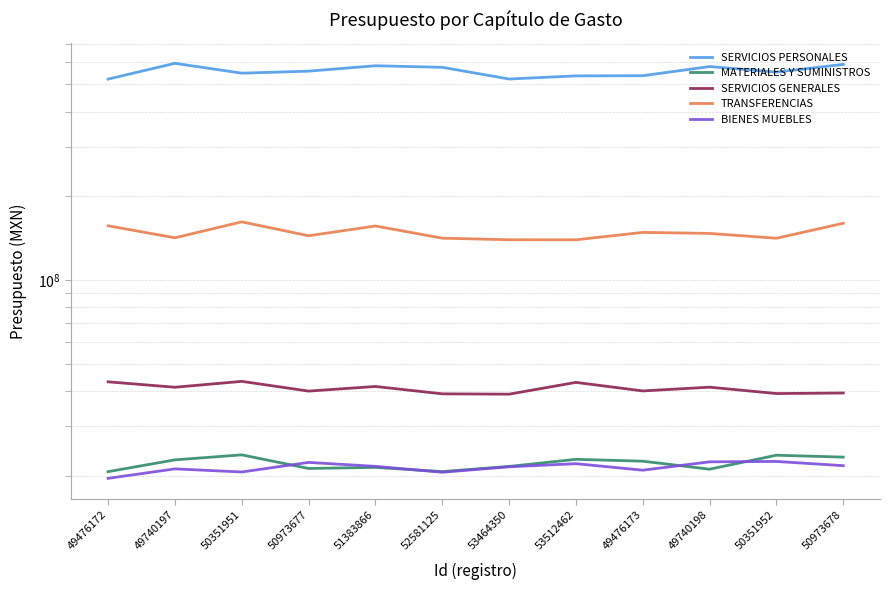

Is this an area chart (filled region under the line)?

No